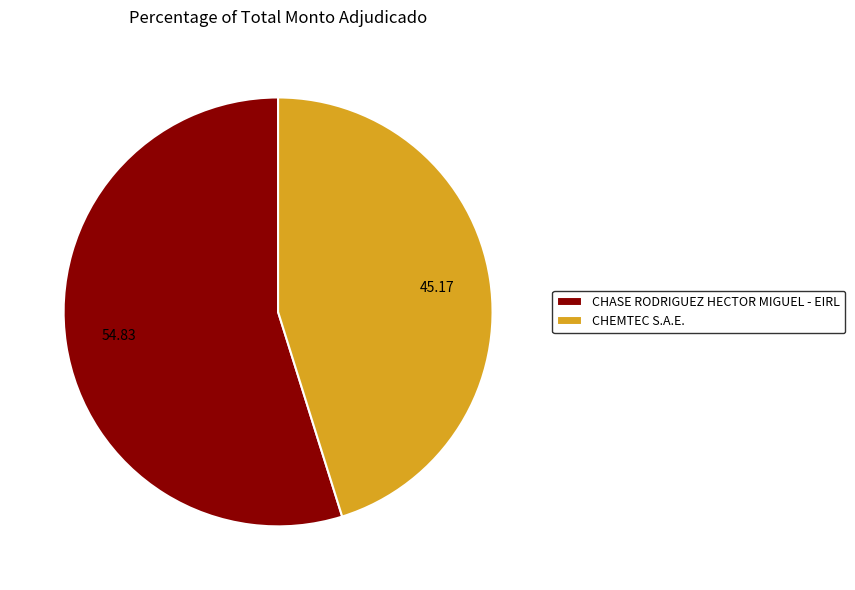

Rank the categories by value from lowest to highest.

CHEMTEC S.A.E., CHASE RODRIGUEZ HECTOR MIGUEL - EIRL